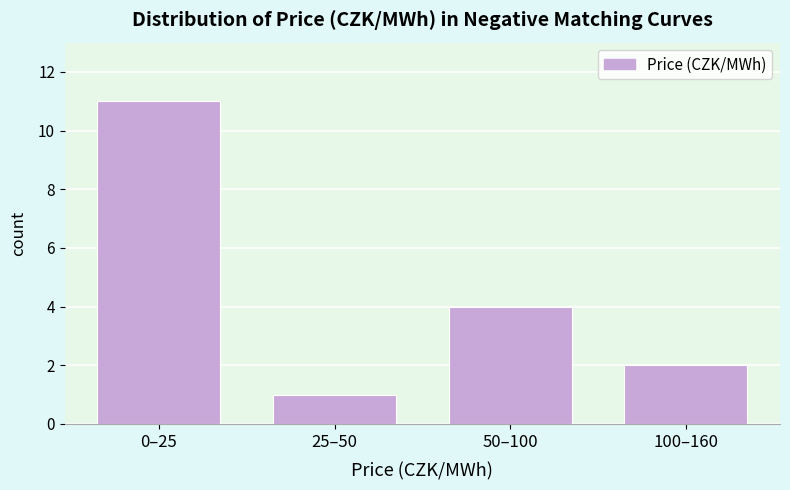

Reading left to right, extract all data points from this chart.

0–25=11	25–50=1	50–100=4	100–160=2